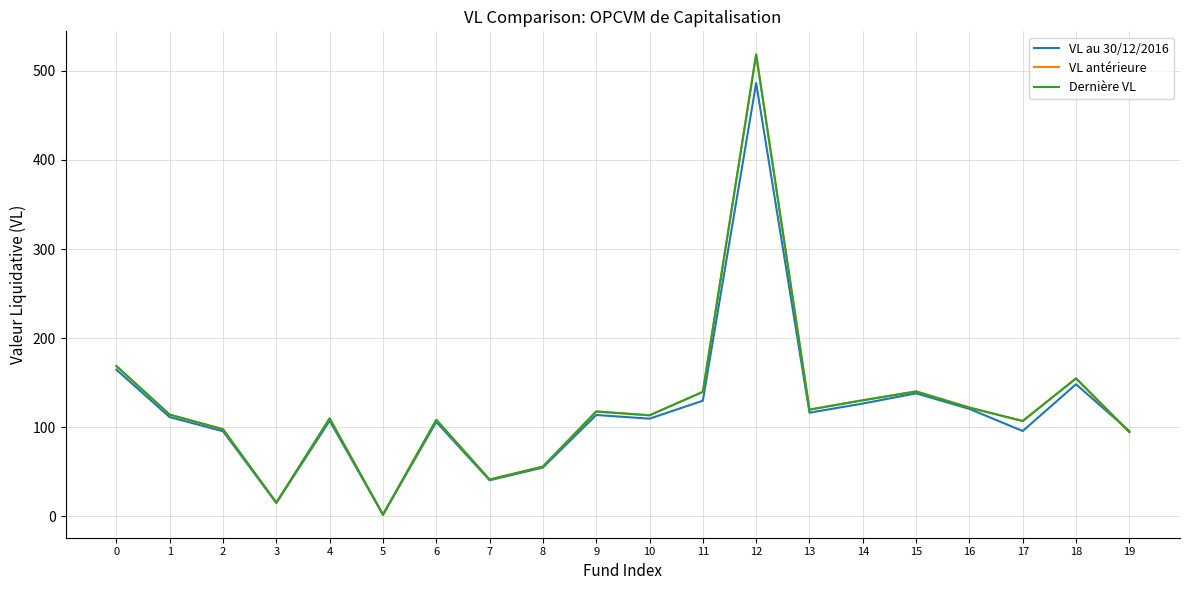

What is the sum of all VL au 30/12/2016 values?

2372.9